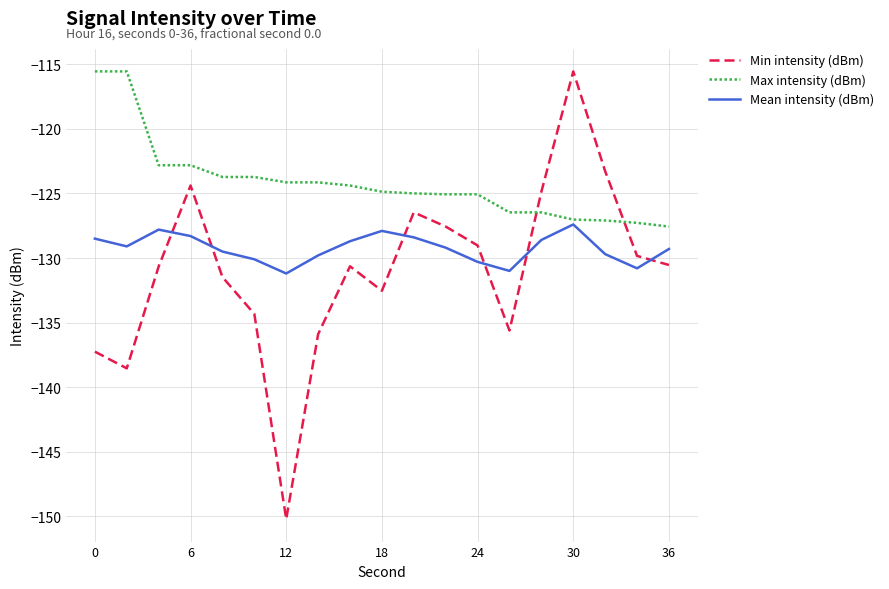

Which series ends up on top after the final intersection of Mean intensity (dBm) and Min intensity (dBm)?

Mean intensity (dBm)